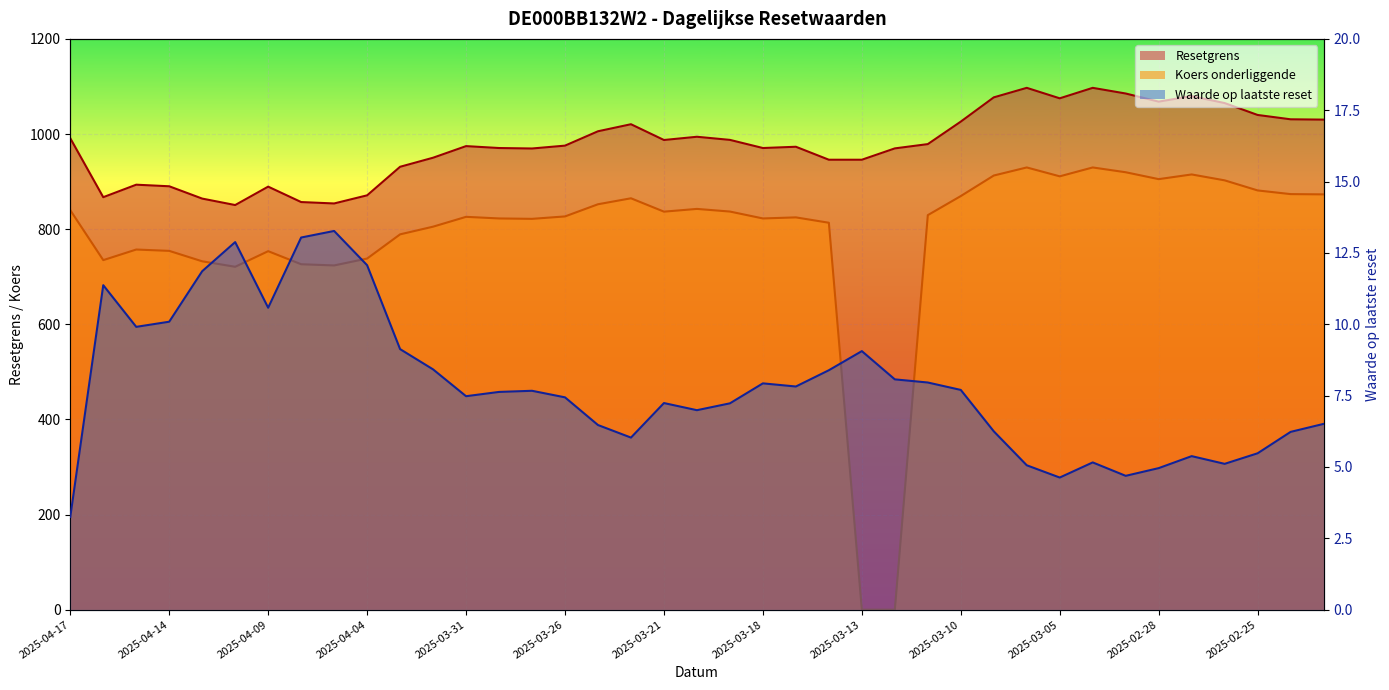

What is the spread (max minus min) of values at 2025-03-18?

962.6